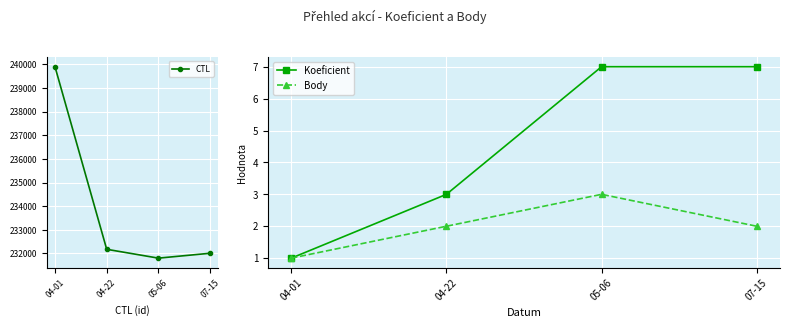

True or false: CTL and Koeficient intersect in this chart.

False